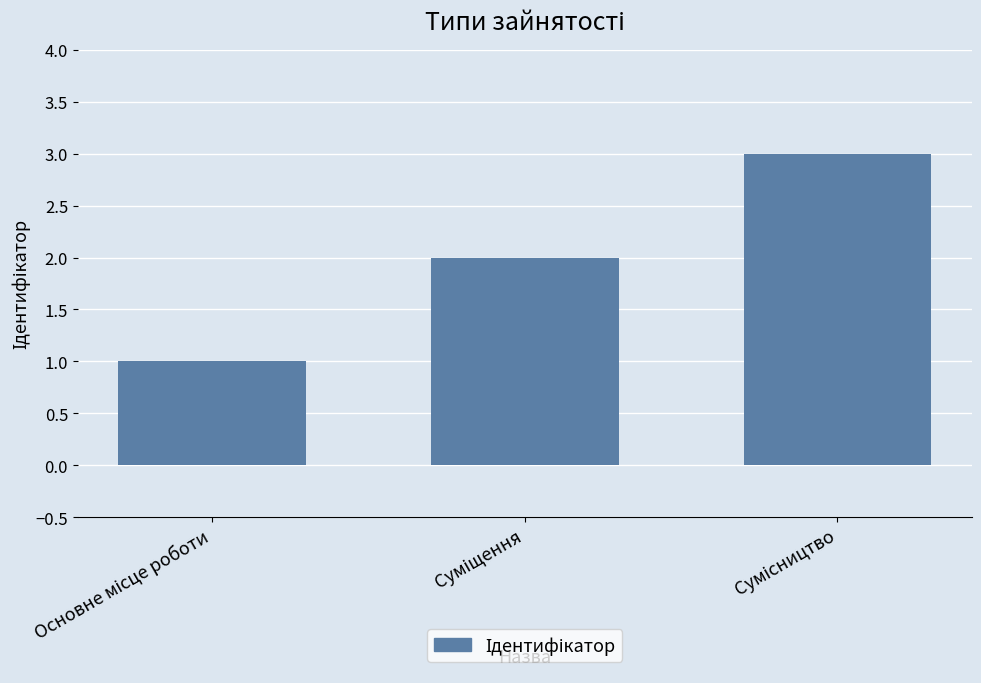

What is the maximum value shown in the chart?

3